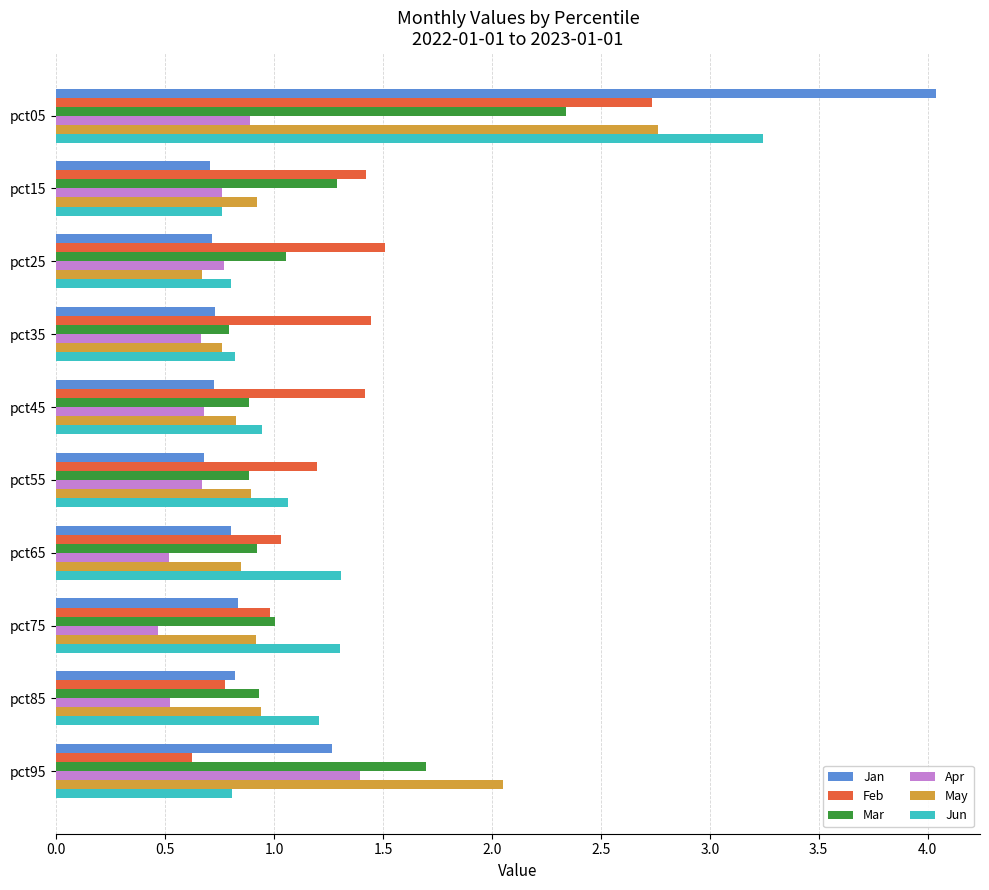

At which label does May reach its minimum?

pct25